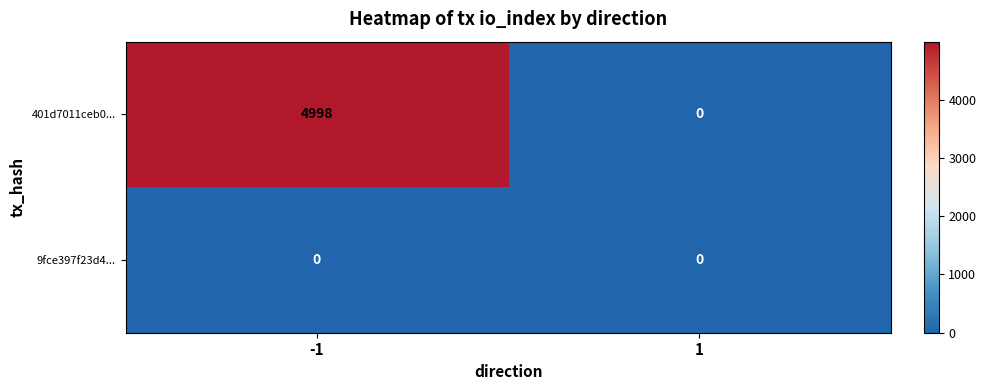

What is the spread (max minus min) of values at -1?

4998